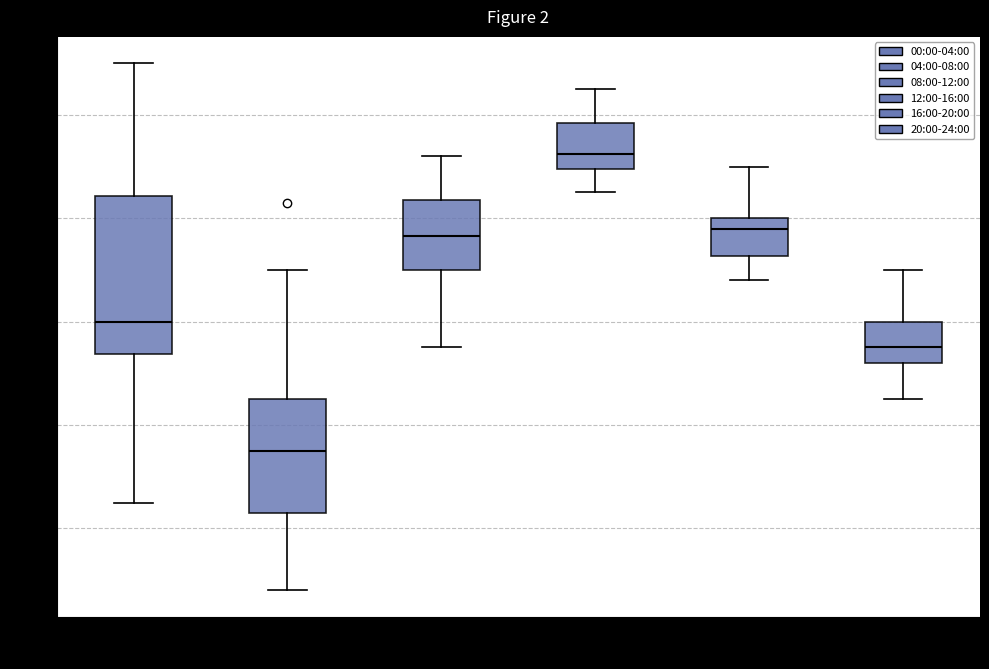

Which box is the tallest, from its lower edge to its upper edge?

00:00-04:00